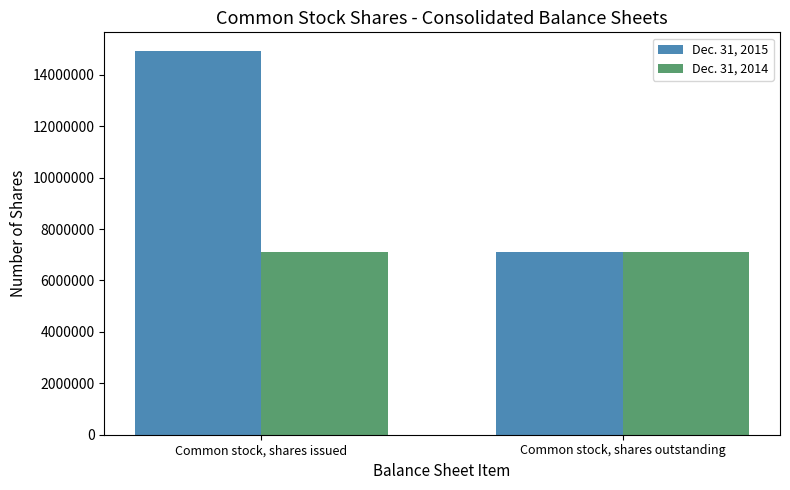

Which series has the largest range (max minus min)?

Dec. 31, 2015